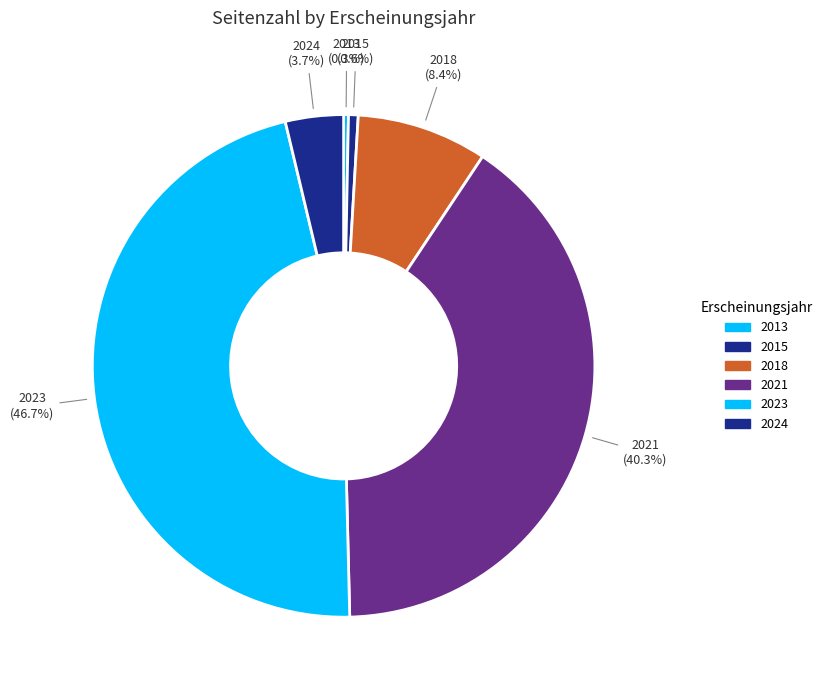

Count the number of slices in the pie.

6